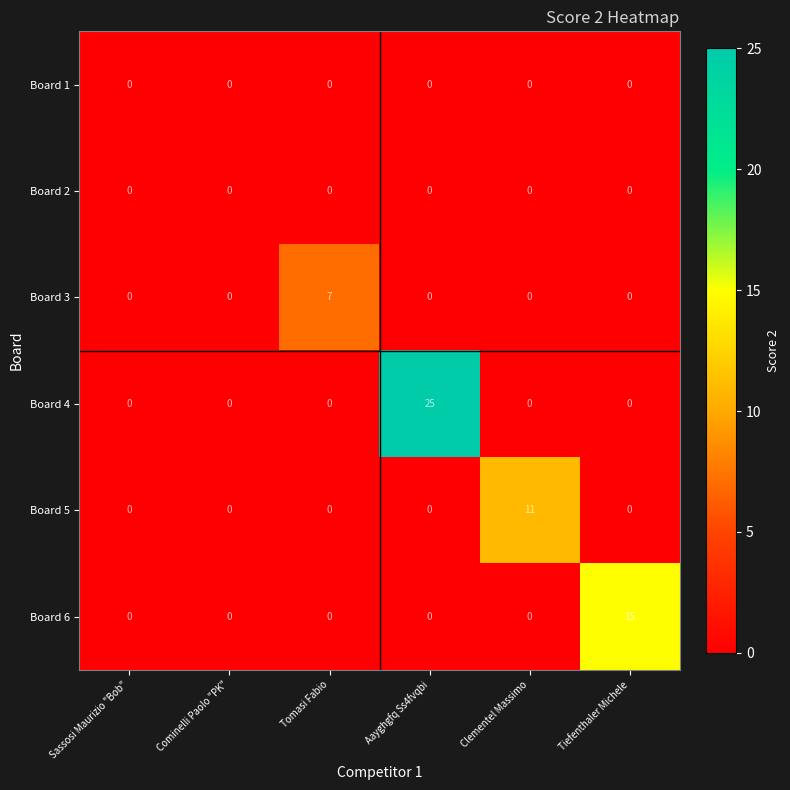

Which series has the widest spread of values?

Board 4